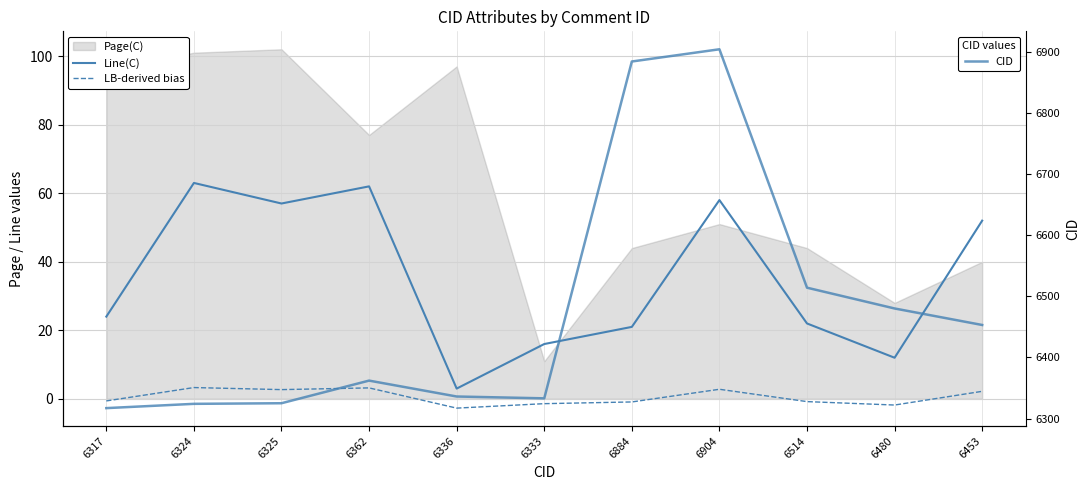

Reading left to right, what are all the values shown in this chart?

Line(C): 6317=24.0	6324=63.0	6325=57.0	6362=62.0	6336=3.0	6333=16.0	6884=21.0	6904=58.0	6514=22.0	6480=12.0	6453=52.0
LB-derived bias: 6317=-0.6	6324=3.3	6325=2.7	6362=3.2	6336=-2.7	6333=-1.4	6884=-0.9	6904=2.8	6514=-0.8	6480=-1.8	6453=2.2
CID: 6317=6317.0	6324=6324.0	6325=6325.0	6362=6362.0	6336=6336.0	6333=6333.0	6884=6884.0	6904=6904.0	6514=6514.0	6480=6480.0	6453=6453.0